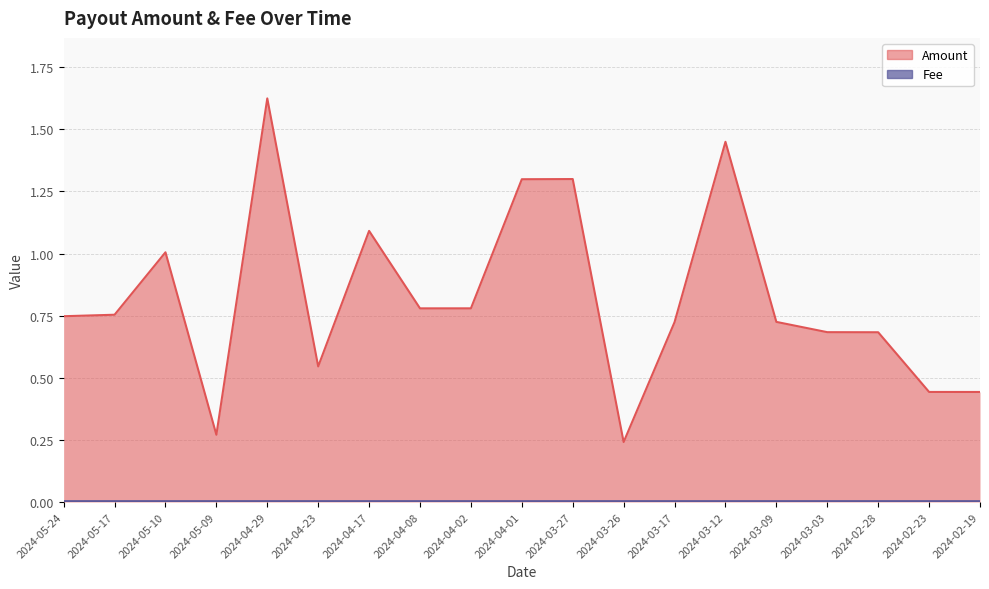

What is the difference between the second highest and second lowest values?

1.2